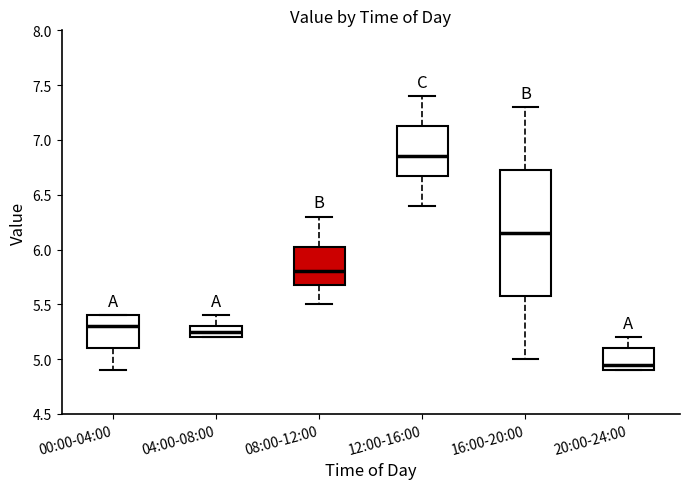

Which box is the tallest, from its lower edge to its upper edge?

16:00-20:00